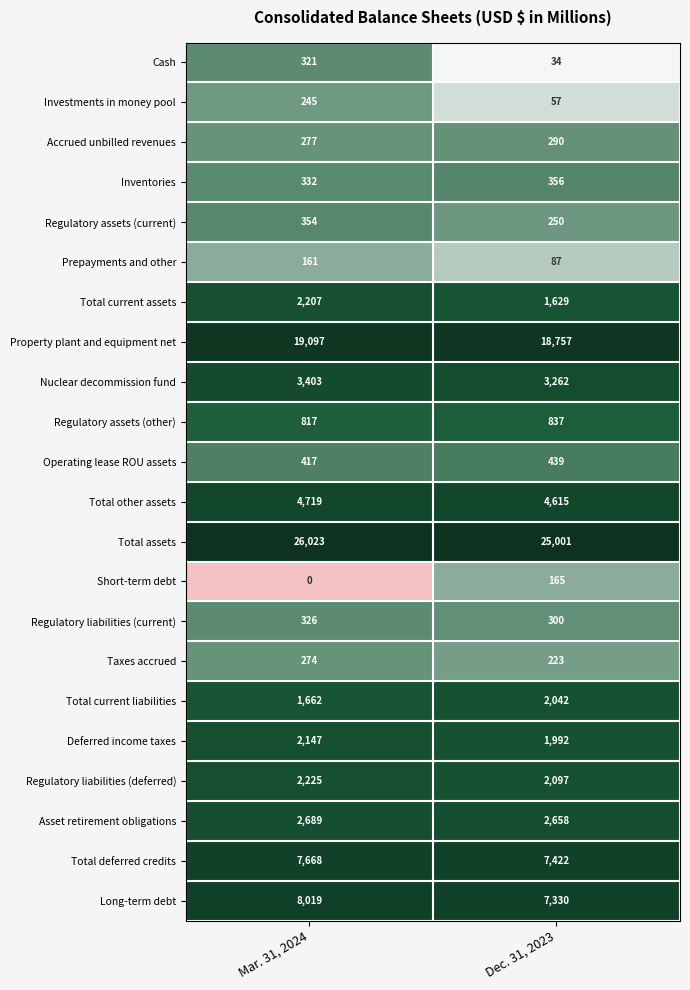

Rank the series at Dec. 31, 2023 from highest to lowest value.

Total assets, Property plant and equipment net, Total deferred credits, Long-term debt, Total other assets, Nuclear decommission fund, Asset retirement obligations, Regulatory liabilities (deferred), Total current liabilities, Deferred income taxes, Total current assets, Regulatory assets (other), Operating lease ROU assets, Inventories, Regulatory liabilities (current), Accrued unbilled revenues, Regulatory assets (current), Taxes accrued, Short-term debt, Prepayments and other, Investments in money pool, Cash